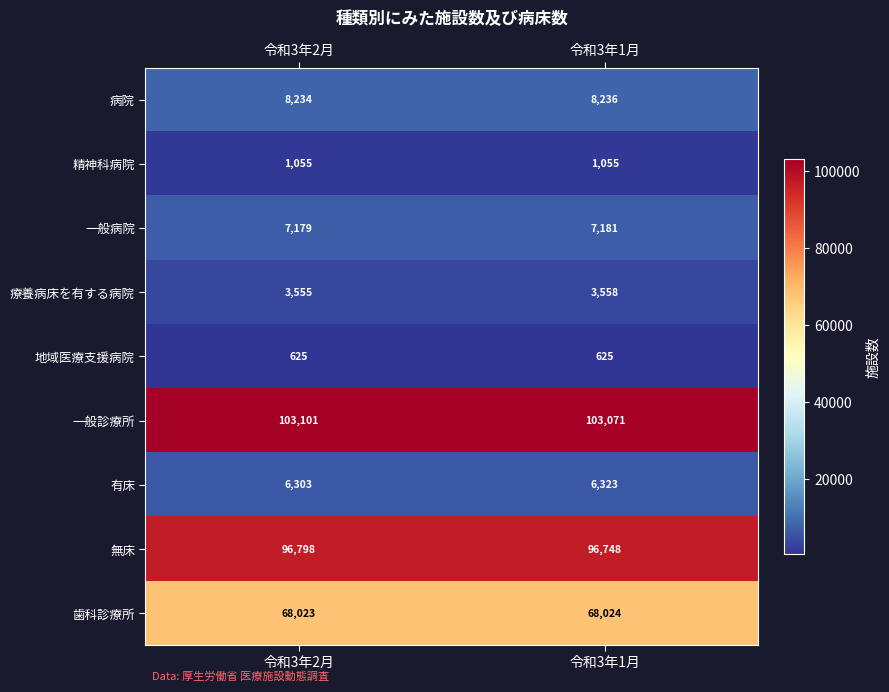

What is the maximum value shown in the chart?

103101